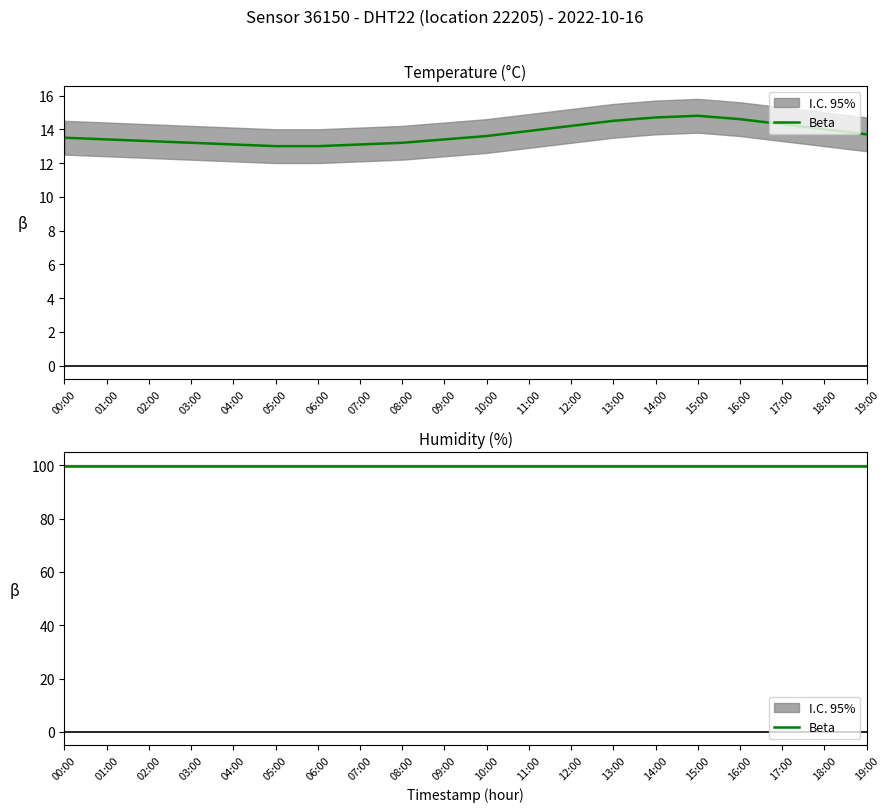

Which label corresponds to the smallest value in the chart?

05:00